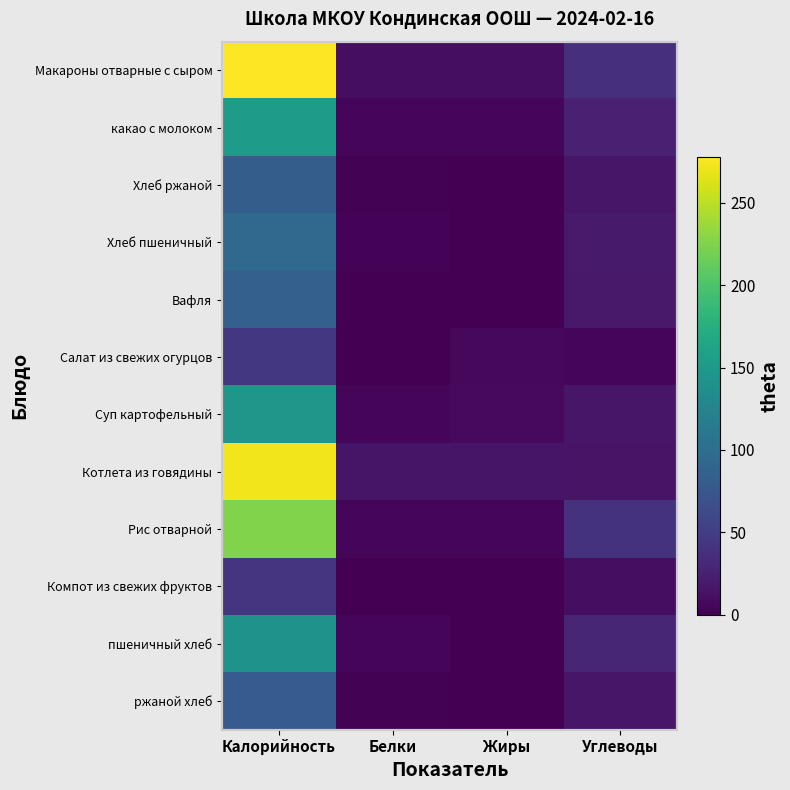

What is the greatest value displayed?

278.0